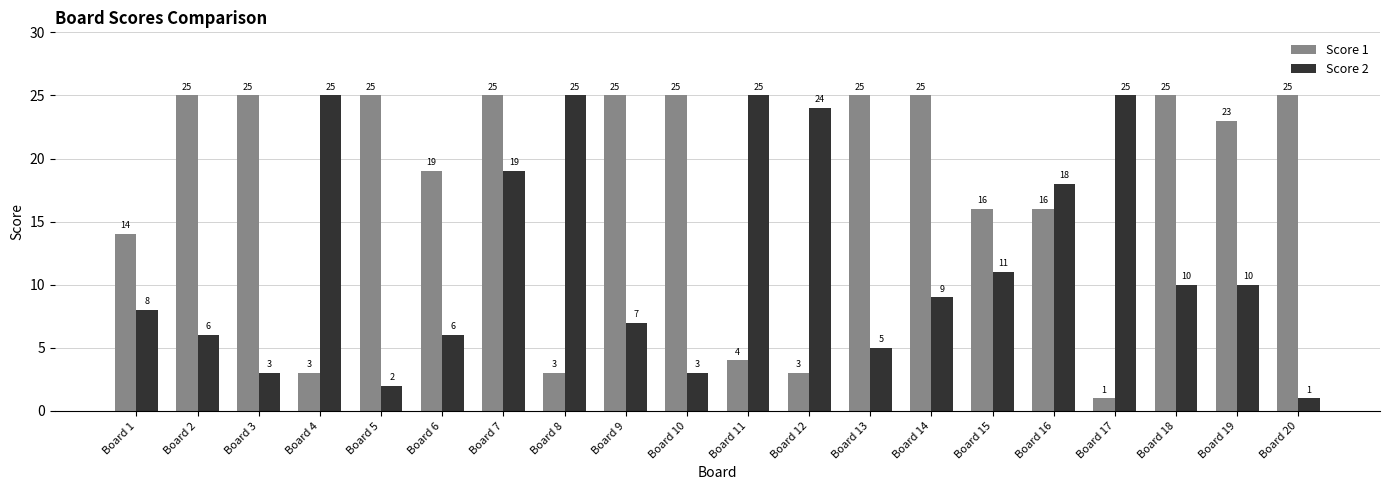

What is the greatest value displayed?

25